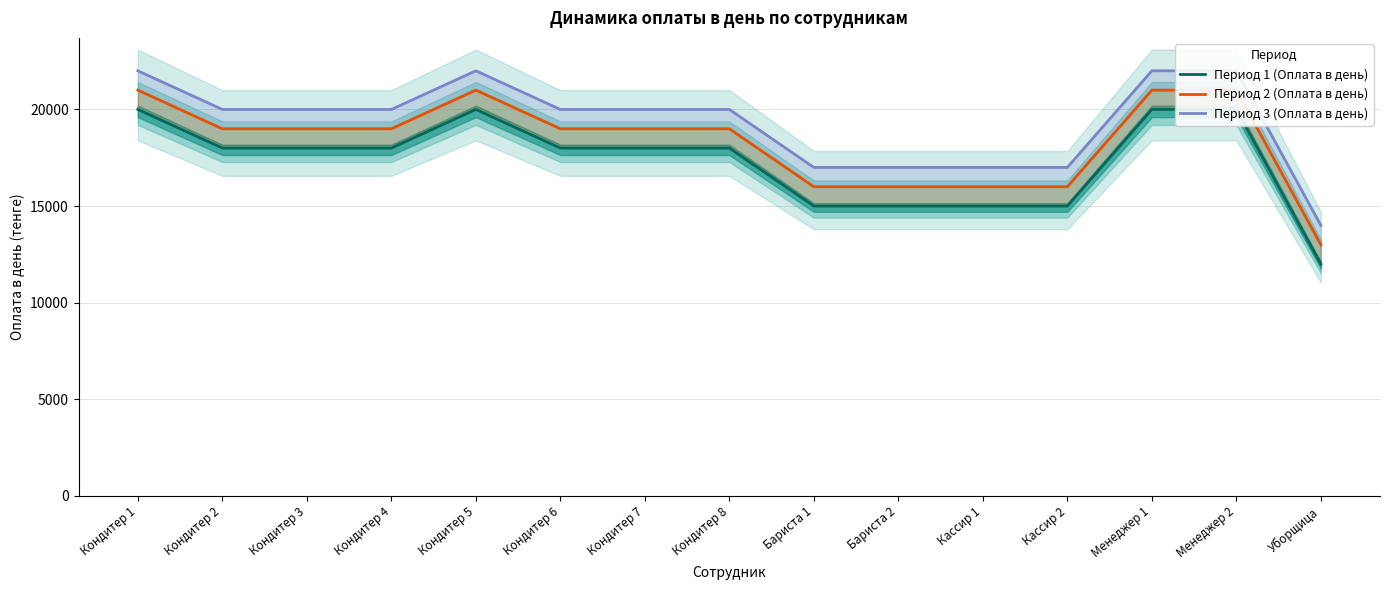

What is the smallest value displayed?

12000